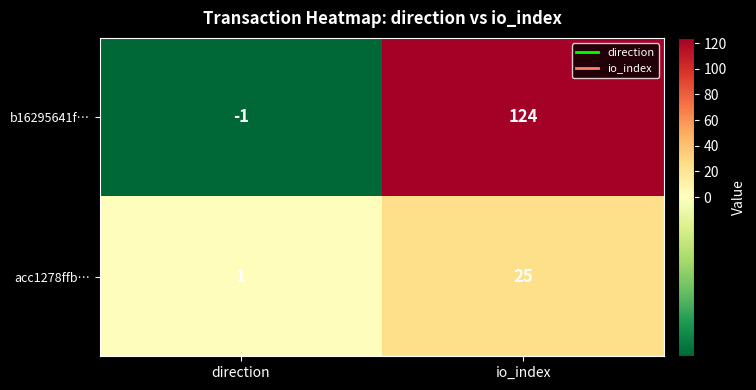

What is the greatest value displayed?

124